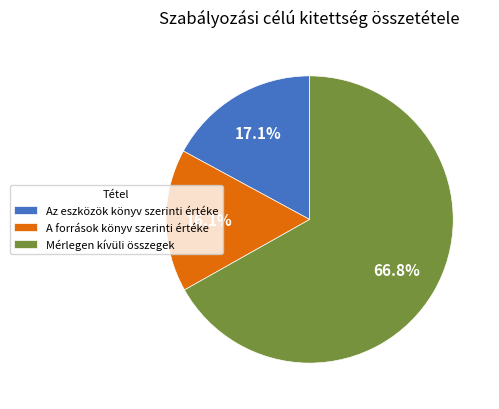

Which has a higher value, Az eszközök könyv szerinti értéke or A források könyv szerinti értéke?

Az eszközök könyv szerinti értéke